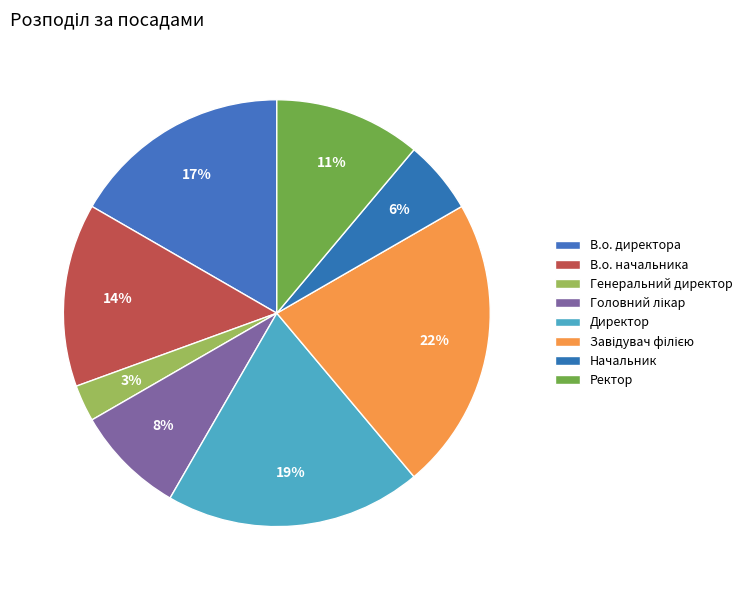

What percentage is the В.о. начальника slice, to the nearest percent?

14%